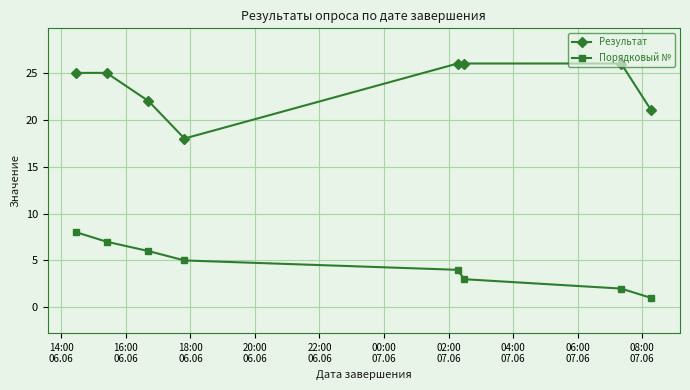

How many data points does each series have?

8